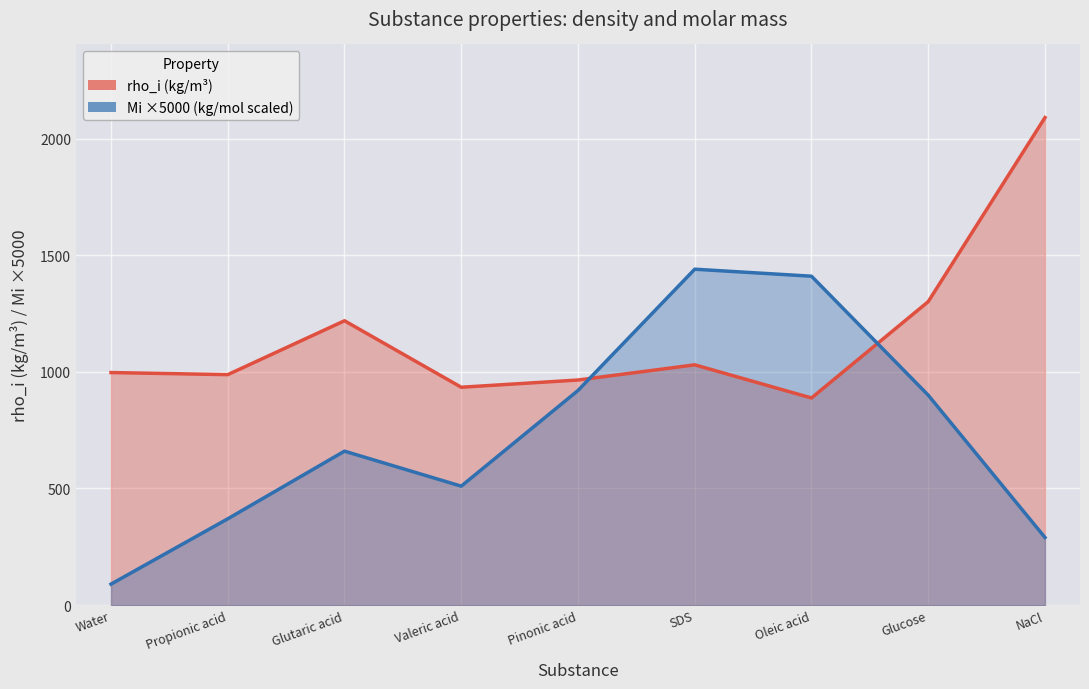

List the series in order of their overall mean, lowest first.

Mi ×5000 (kg/mol scaled), rho_i (kg/m³)